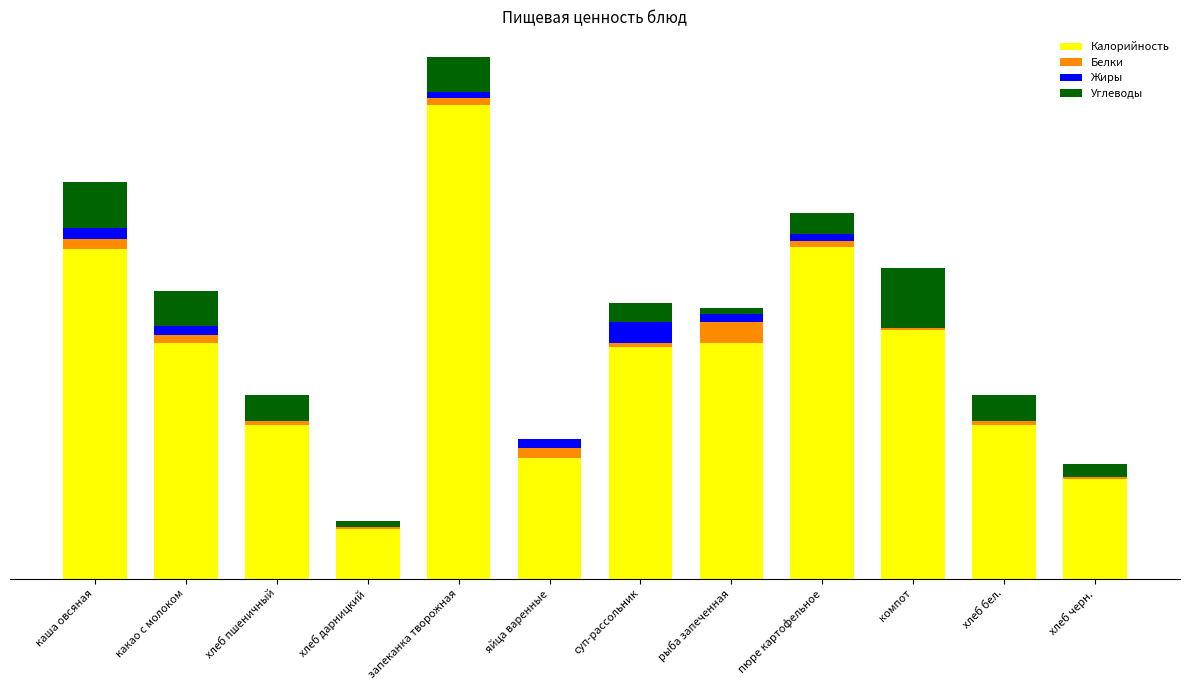

Are the bars grouped side by side (vs. stacked)?

No